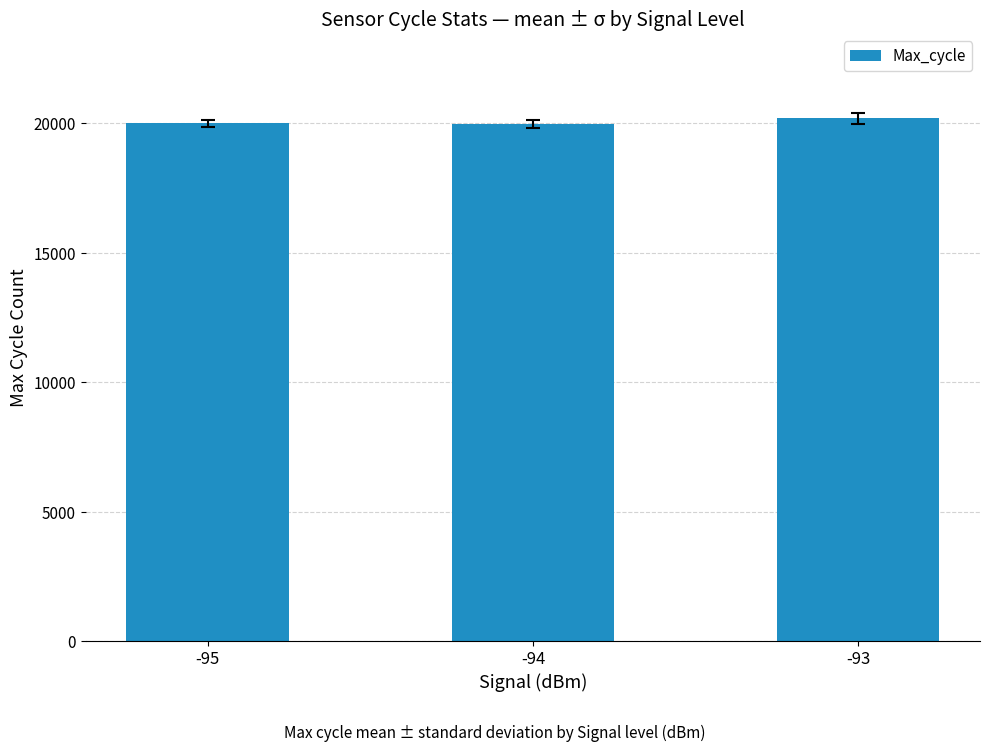

Between -94 and -93, which is larger?

-93